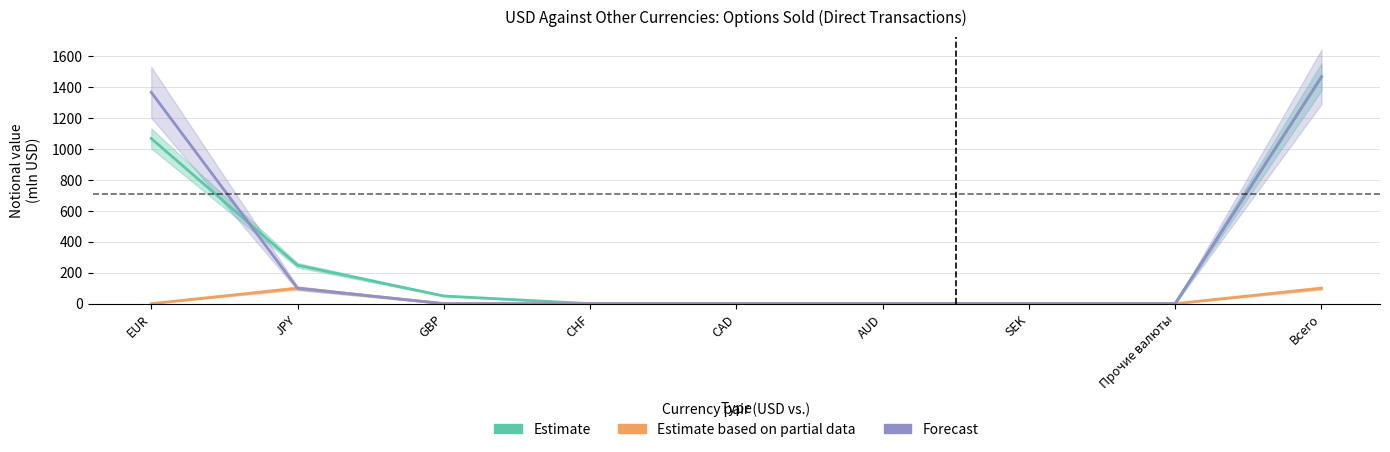

What is the maximum value shown in the chart?

1467.2